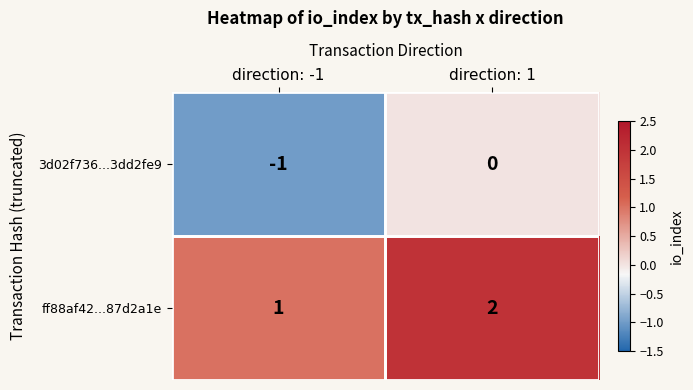

At direction: -1, list the series in order from smallest to largest.

3d02f736...3dd2fe9, ff88af42...87d2a1e